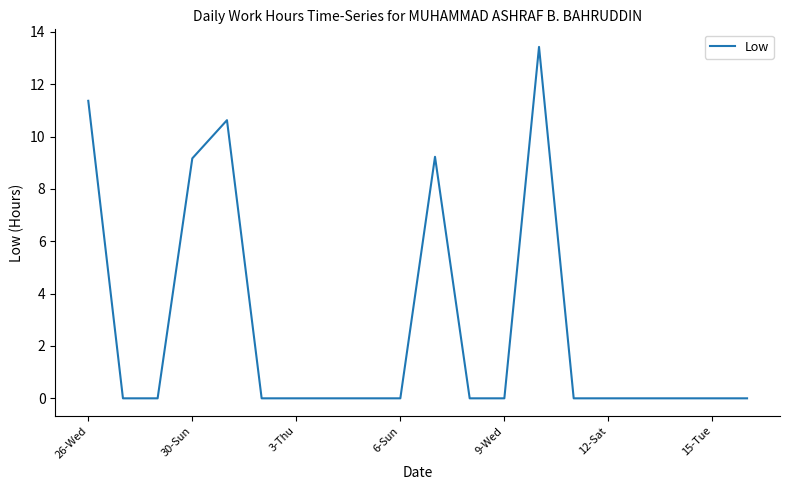

What is the maximum value shown in the chart?

13.4